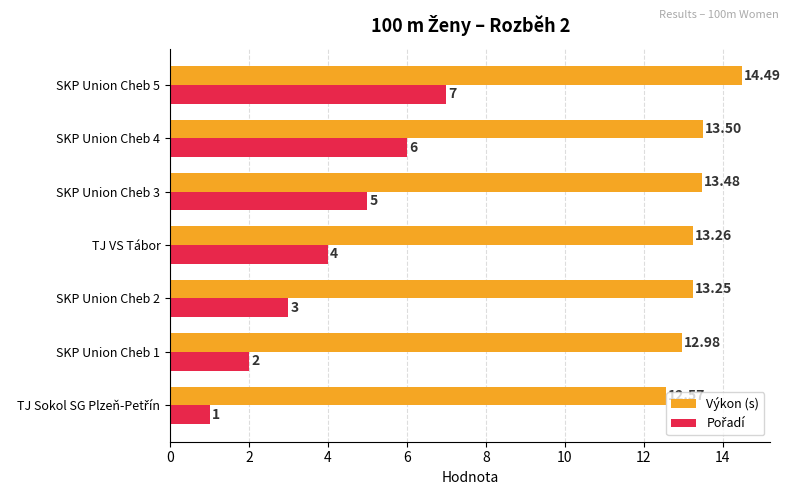

What is the sum of the Výkon (s) values at SKP Union Cheb 3 and SKP Union Cheb 4?

27.0